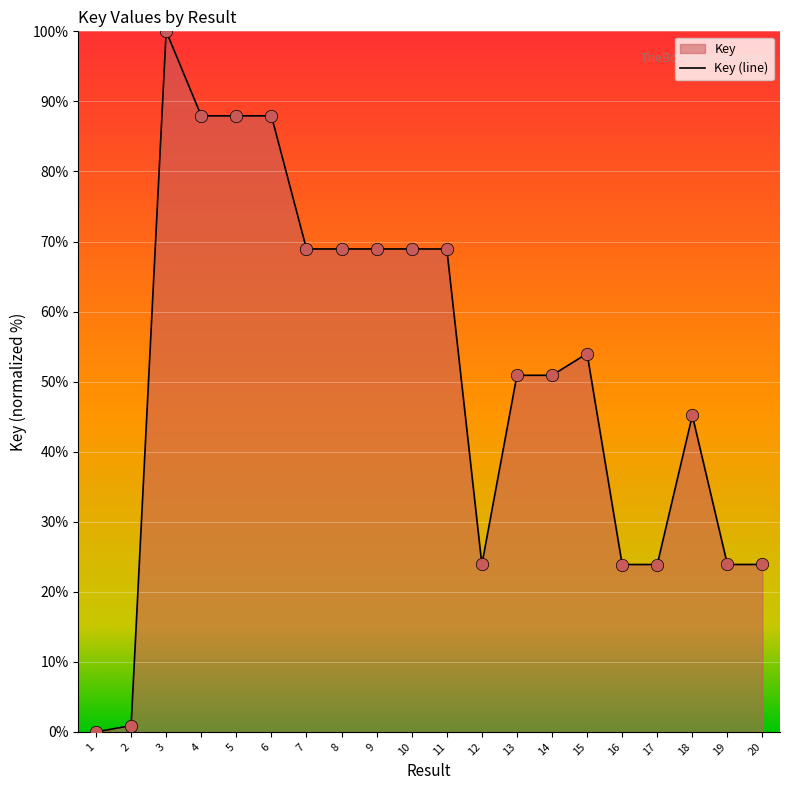

What is the change in value from 18 to 19?

-21.3